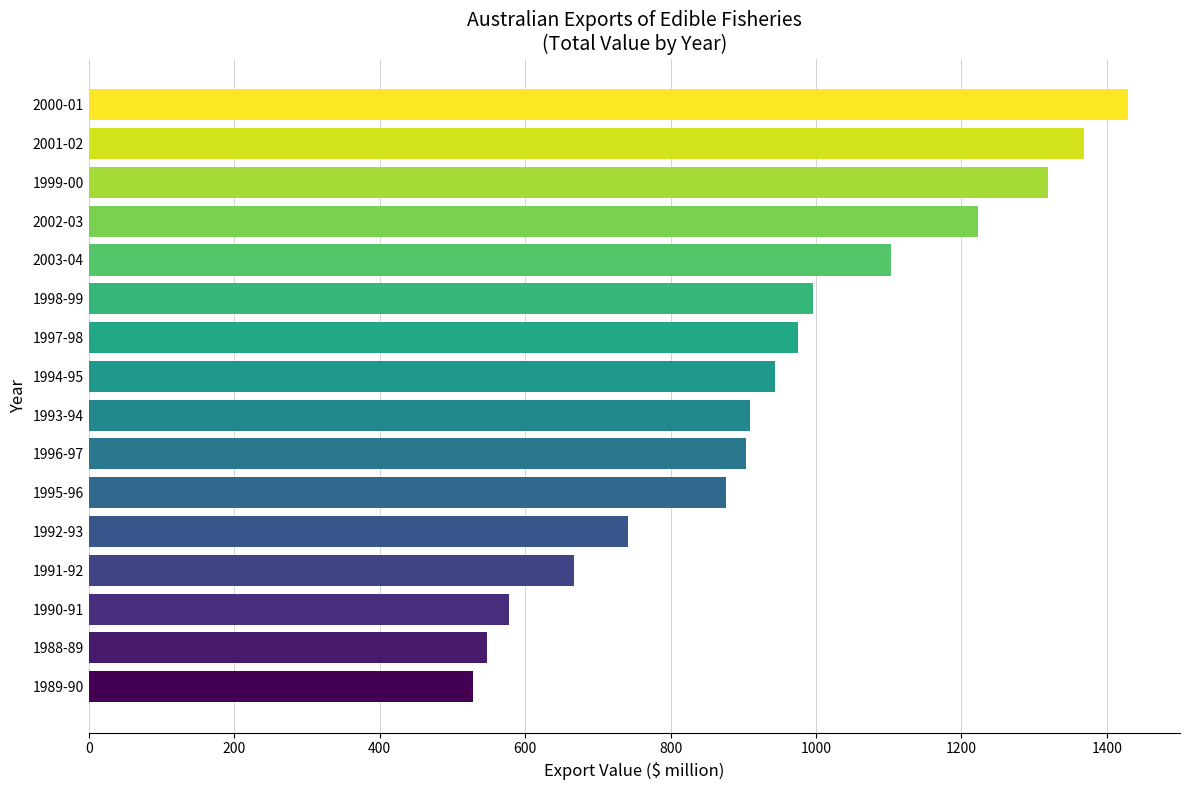

What is the greatest value displayed?

1429.0